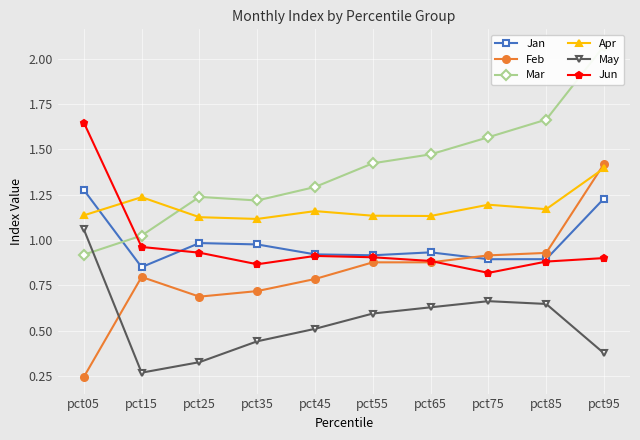

Rank the series by their maximum value, from lowest to highest.

May, Jan, Apr, Feb, Jun, Mar